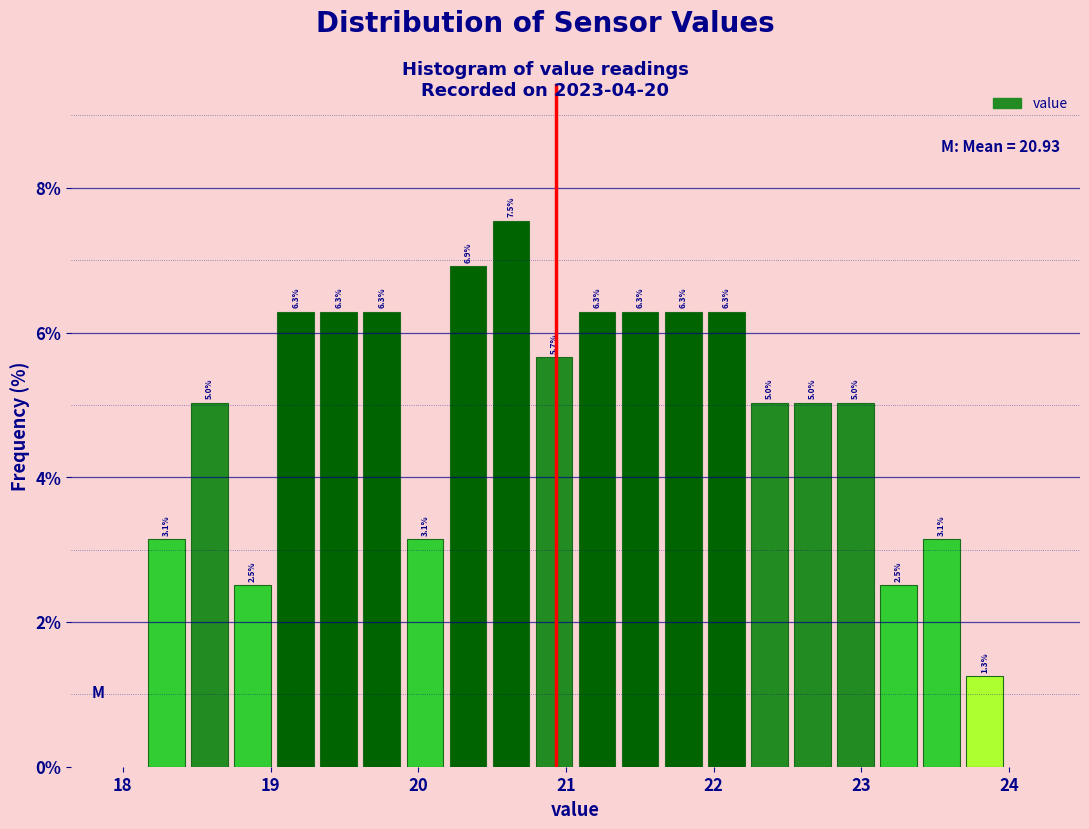

Around what value on the x-axis is the tallest bar? Give the approximate position of its centre, as read against the axis.

20.6